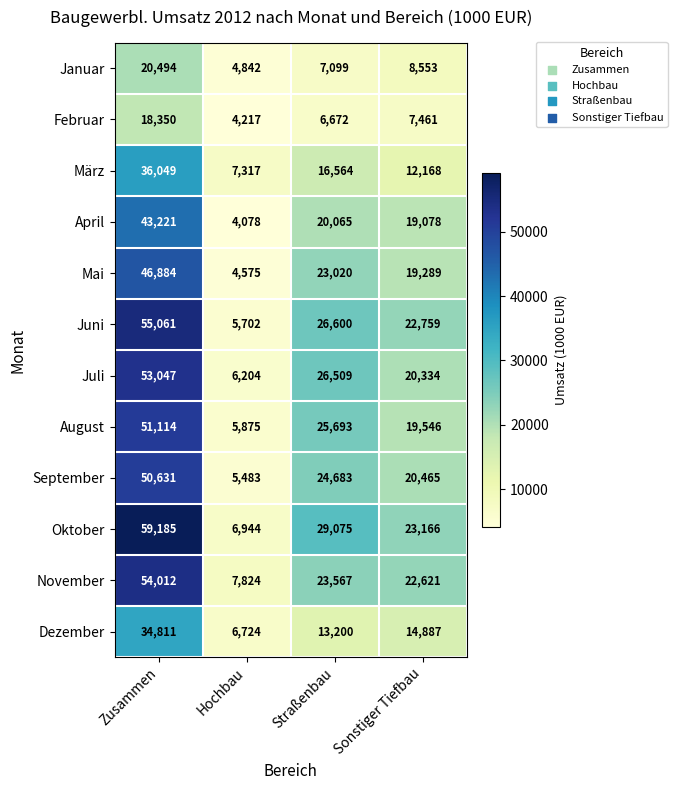

The value of Januar at Hochbau is 4842. True or false?

True